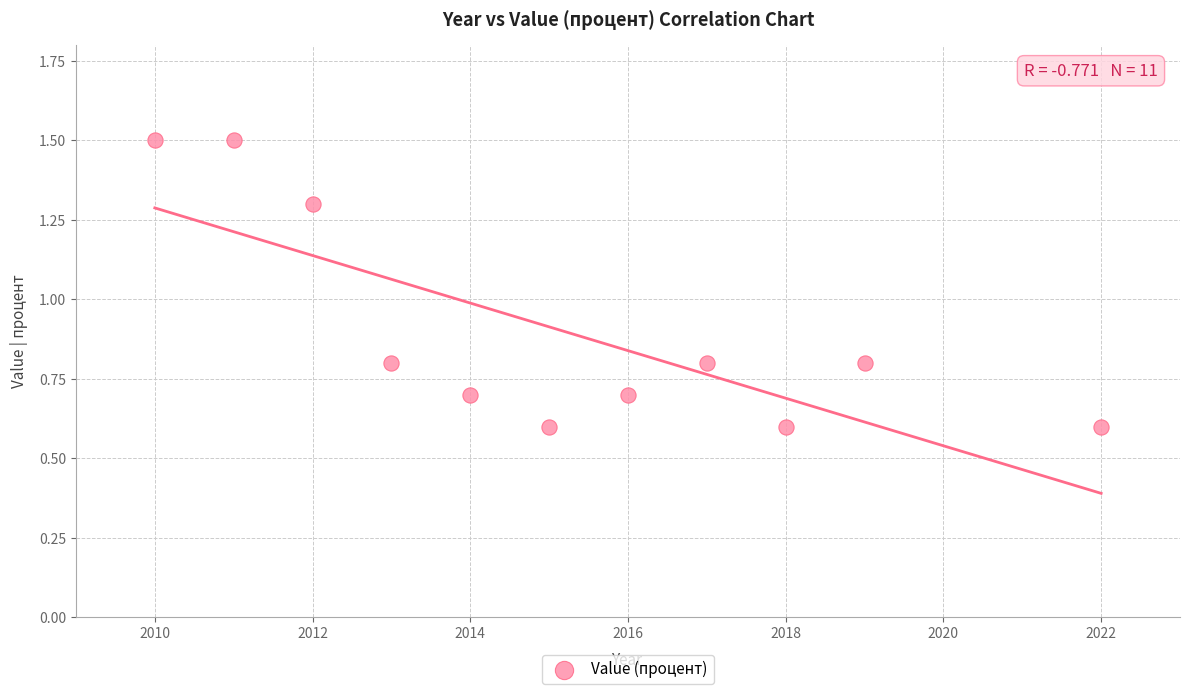

What is the average Y value?

0.9